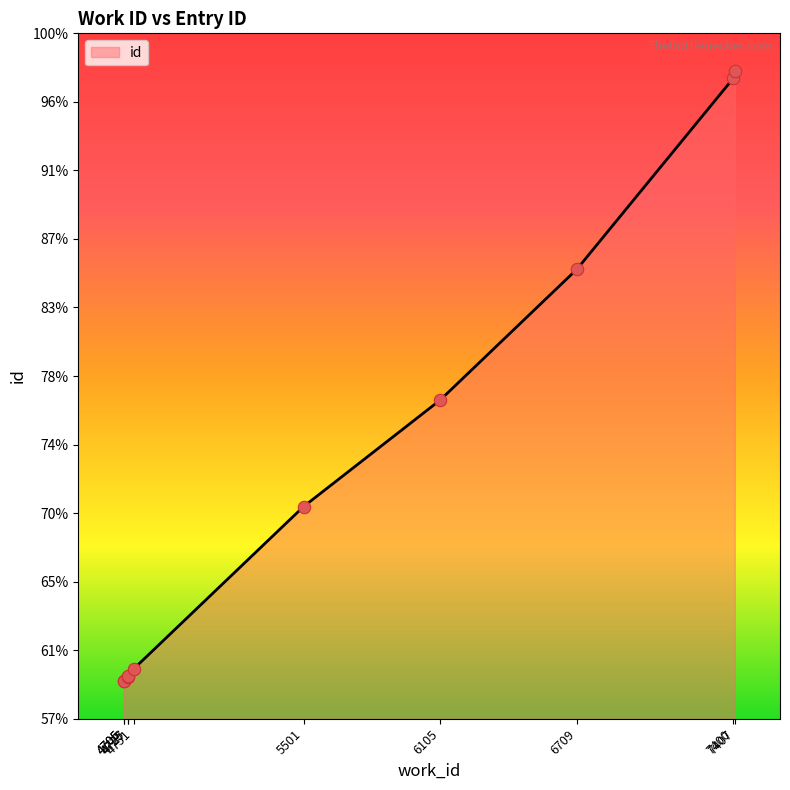

Does the chart have visible grid lines?

No